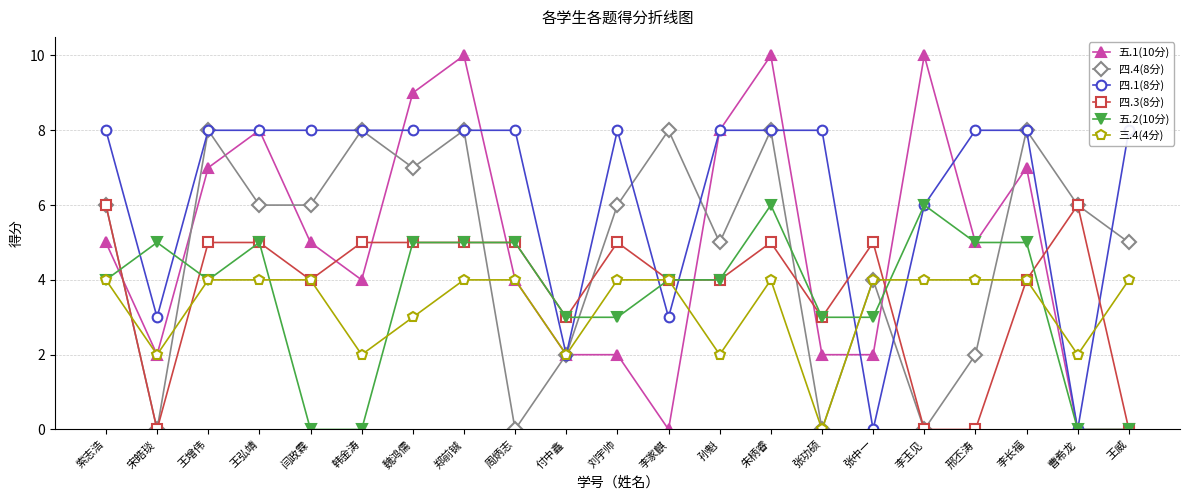

What is the maximum value shown in the chart?

10